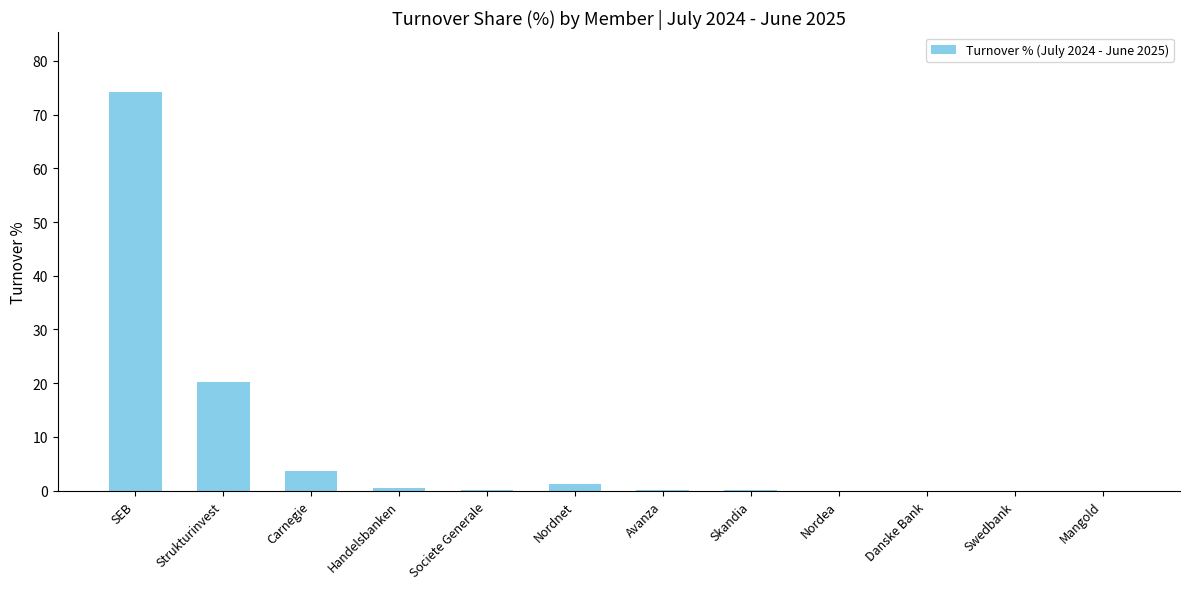

What is the average value?

8.3